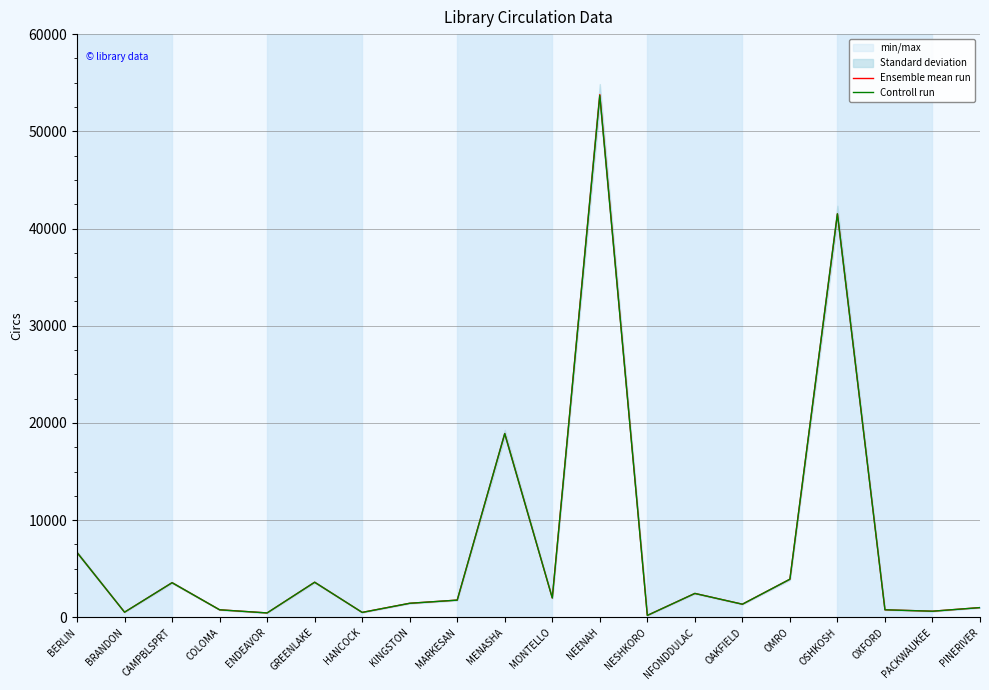

What is the label of the 4th point from the right?

OSHKOSH